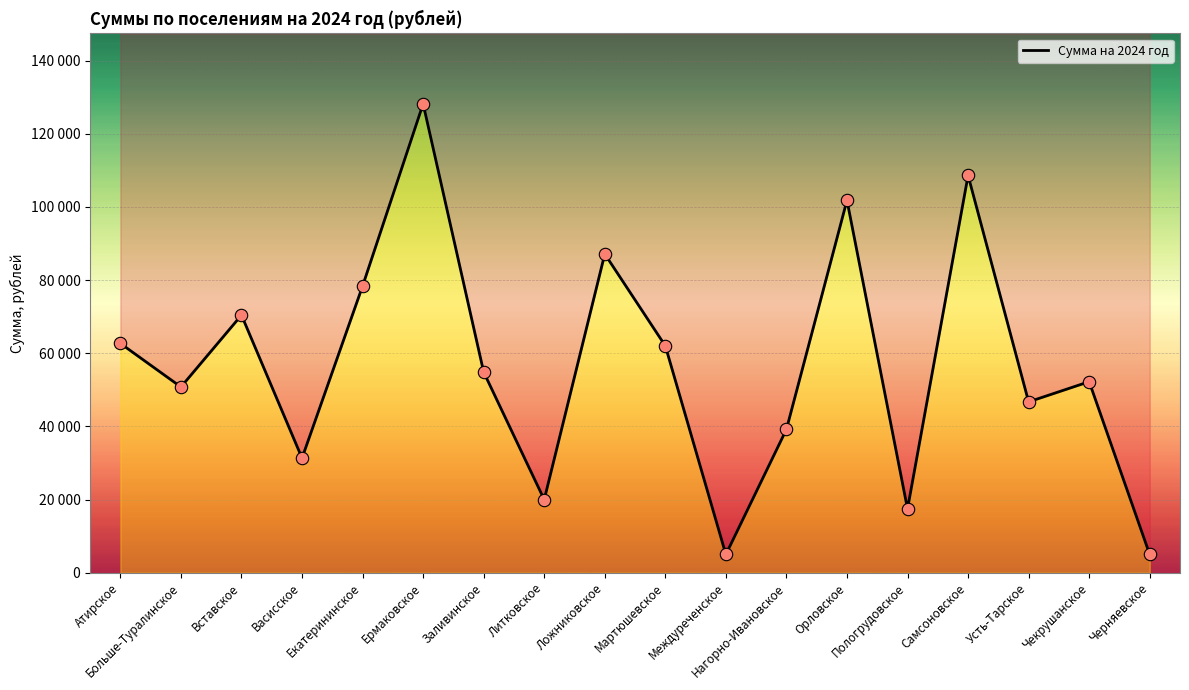

What is the change in value from Литковское to Самсоновское?

+88603.9